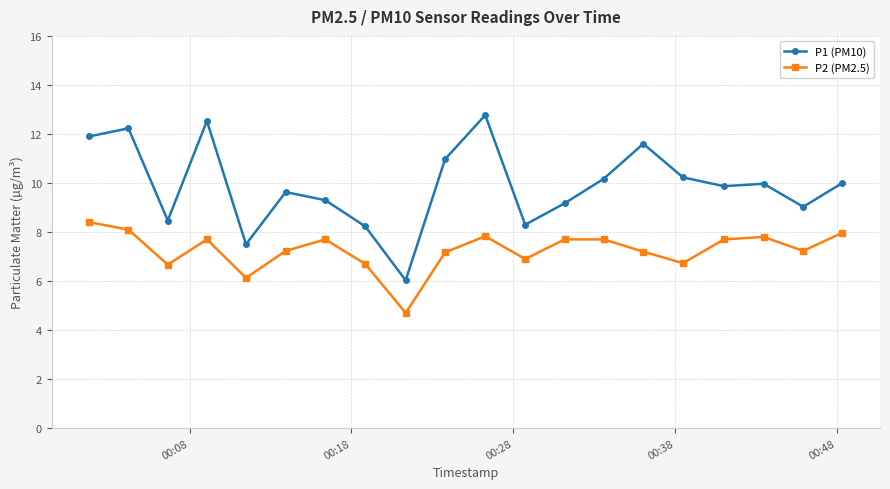

In P1 (PM10), how many points are higher than both neighbors (excluding endpoints)?

6